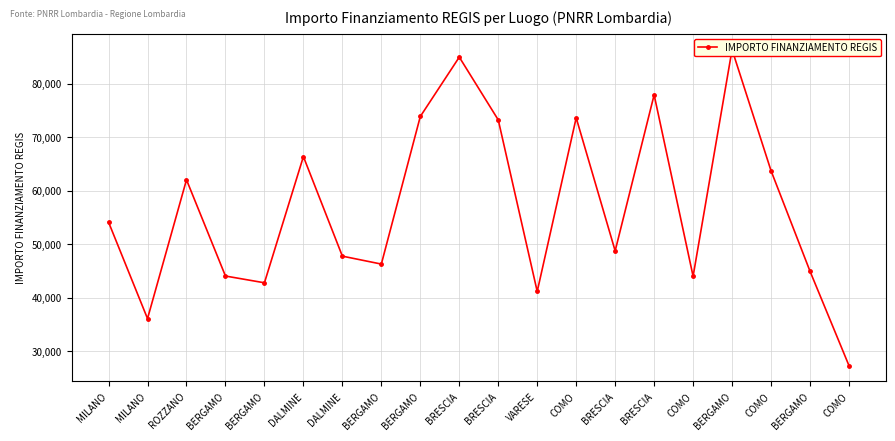

What is the label of the 11th point from the left?

BRESCIA